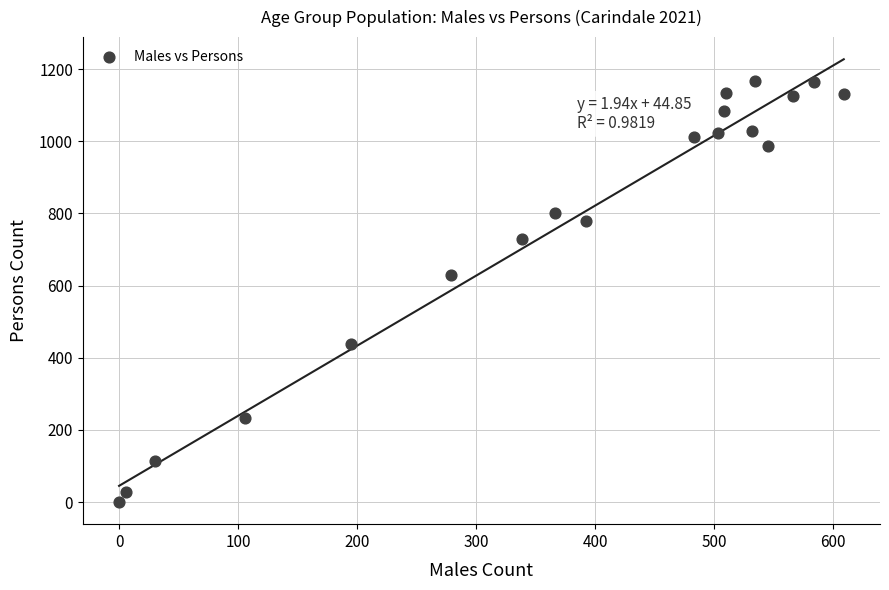

What Y value in the scatter plot is closest to 584?

630